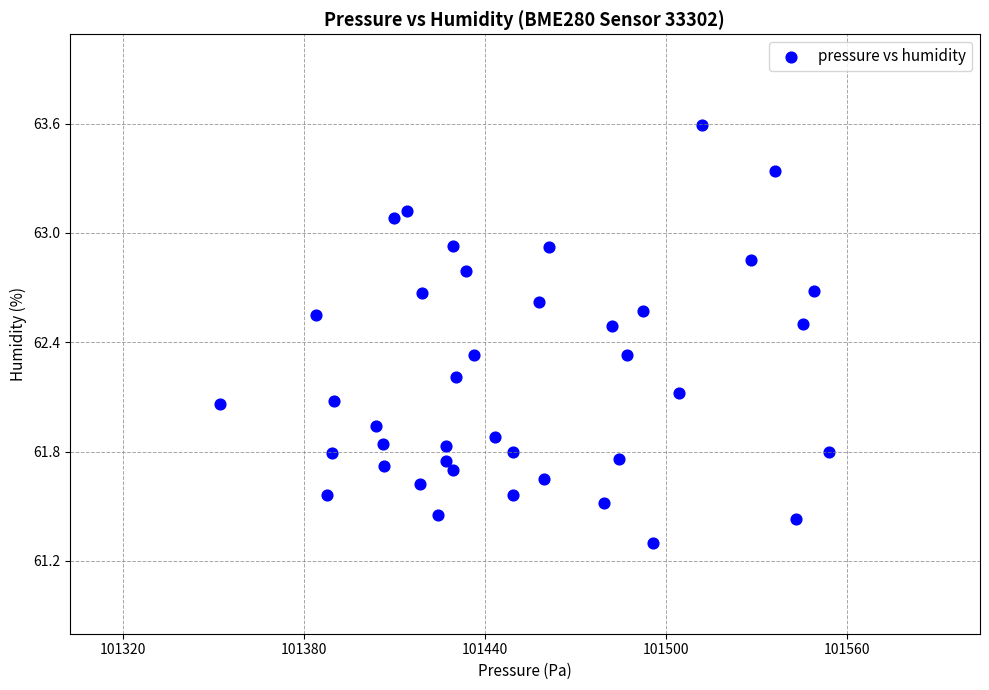

What is the range of X values (max minus min)?

201.9